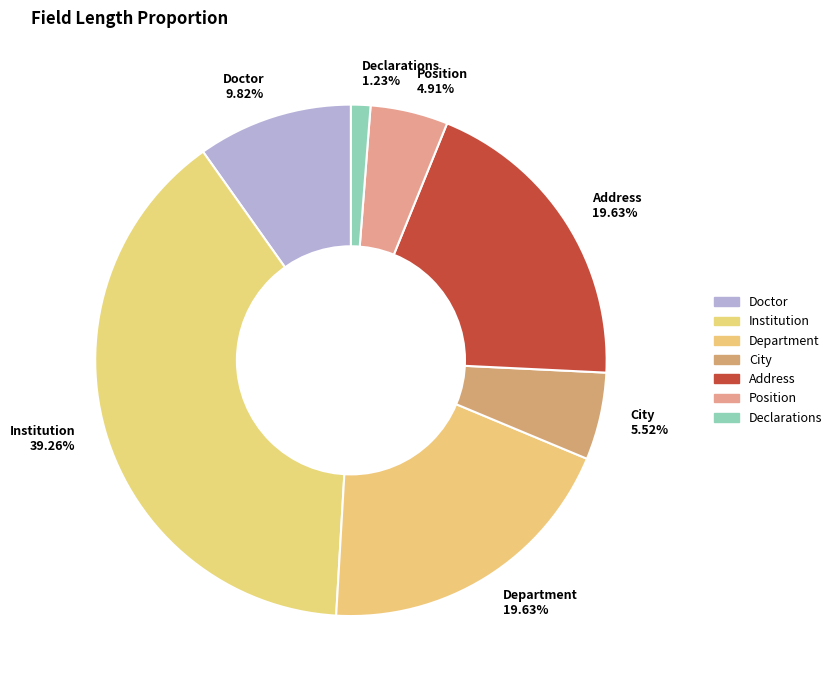

To the nearest percent, what portion does Address represent?

20%